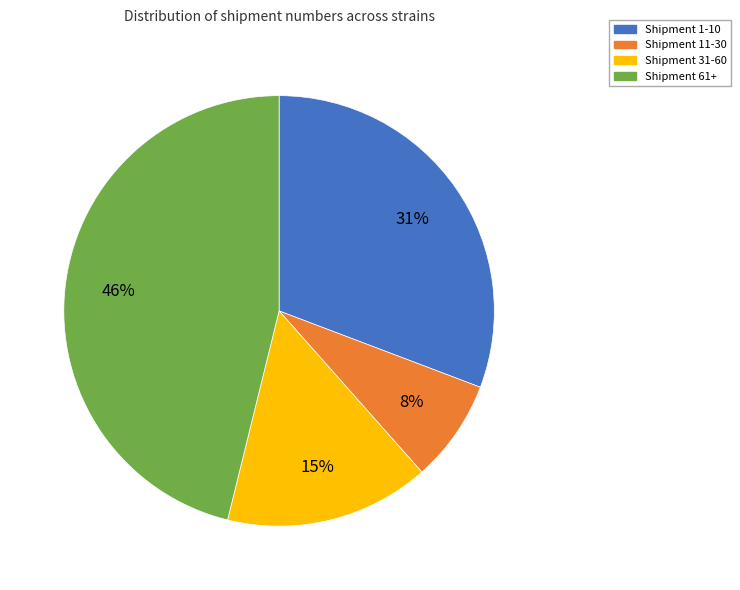

How many segments does this pie chart have?

4